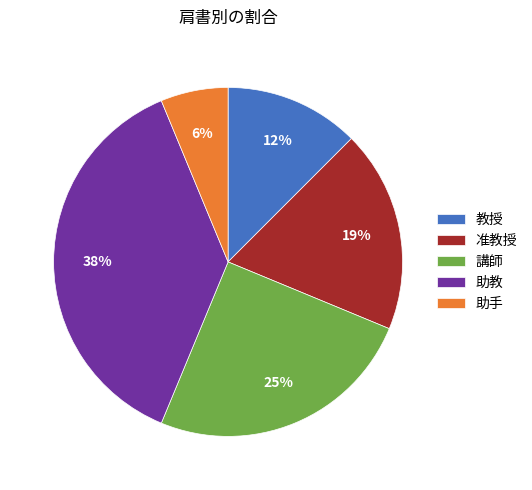

True or false: 助手 accounts for 6% of the total.

True